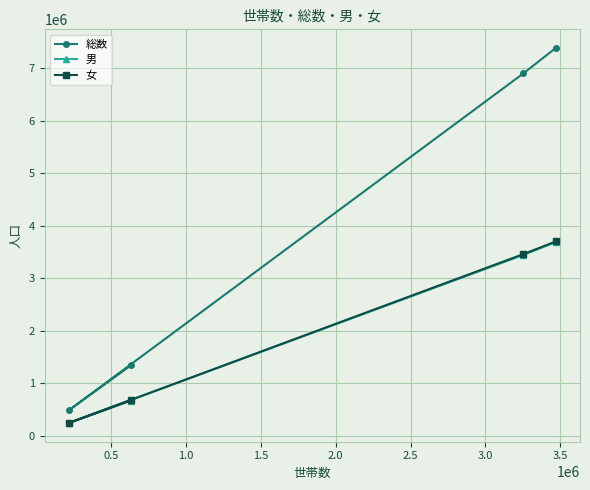

Reading left to right, list all the values displayed in this chart.

総数: 483057	1339333	6897950	7381007
男: 242196	664122	3441123	3683319
女: 240861	675211	3456827	3697688